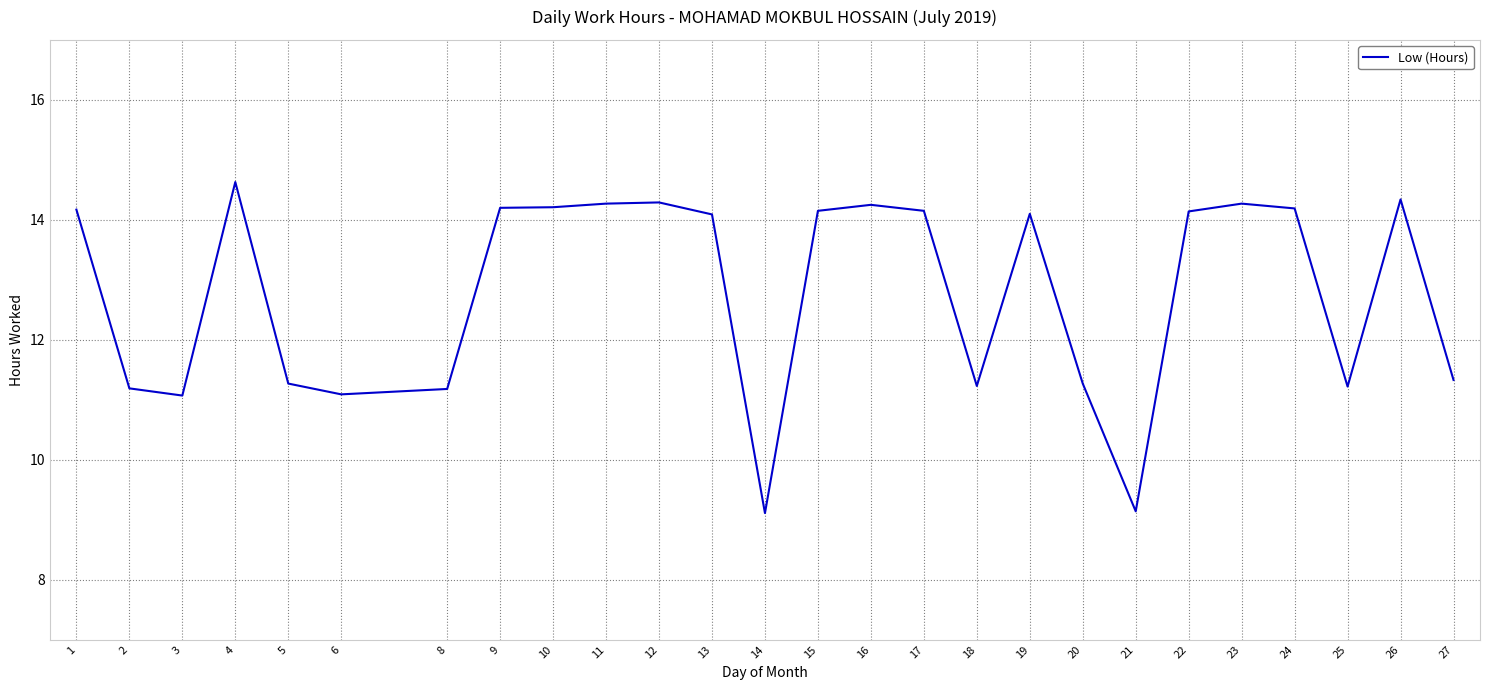

Approximately how many times larger is the value at 10 compared to 13?

1.0